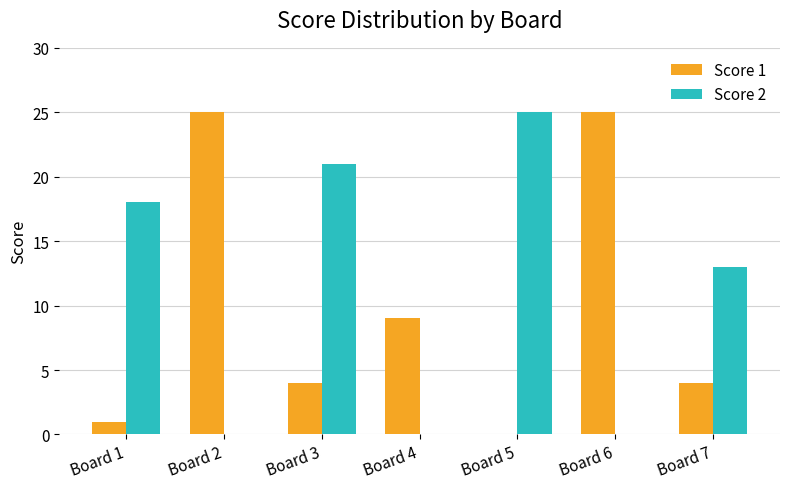

Which series changed the most between Board 6 and Board 7?

Score 1